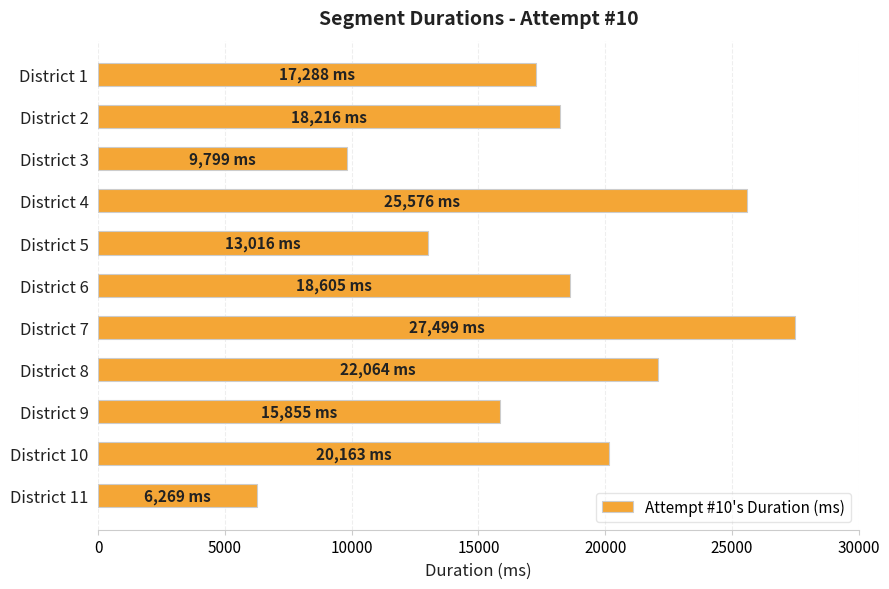

Reading top to bottom, extract all data points from this chart.

17288	18216	9799	25576	13016	18605	27499	22064	15855	20163	6269